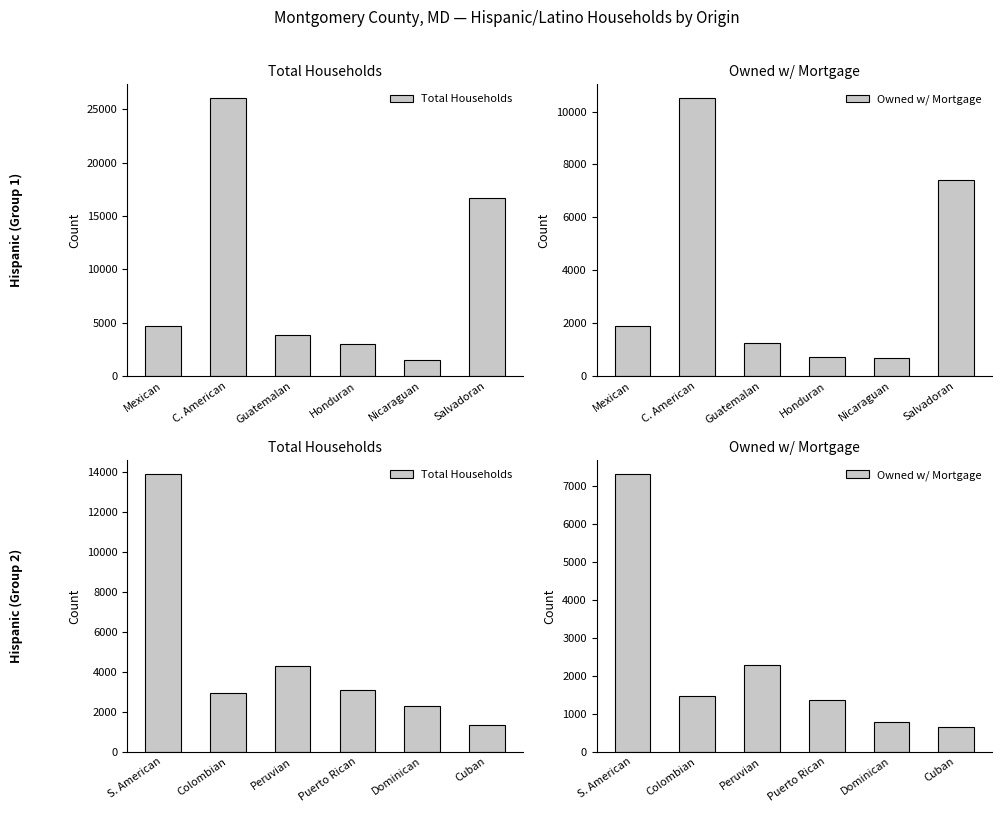

What is the label of the 5th bar from the left?

Dominican